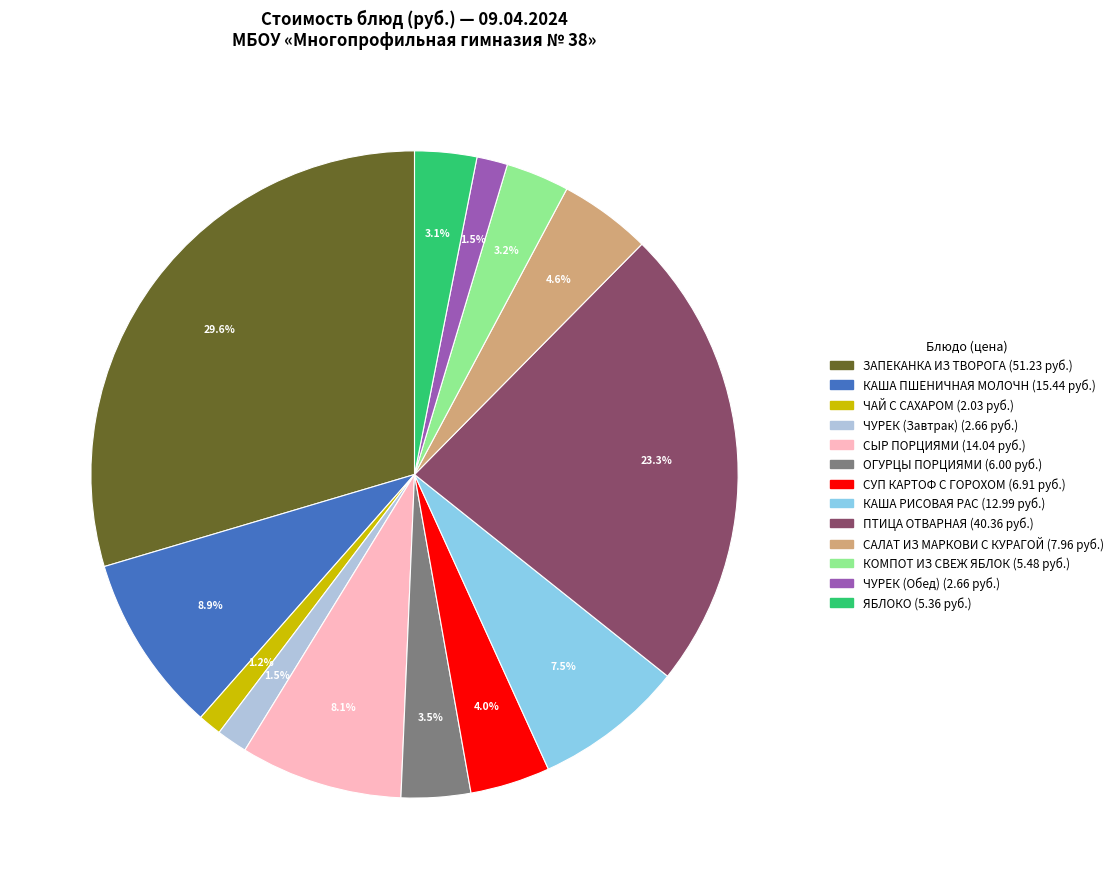

True or false: ЯБЛОКО accounts for 11% of the total.

False